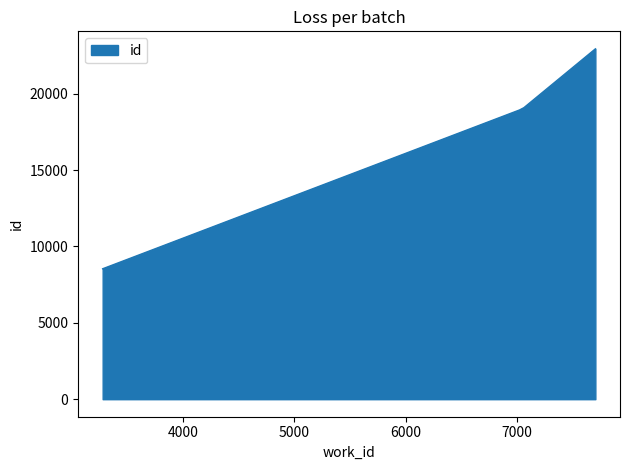

What is the minimum value shown in the chart?

8539